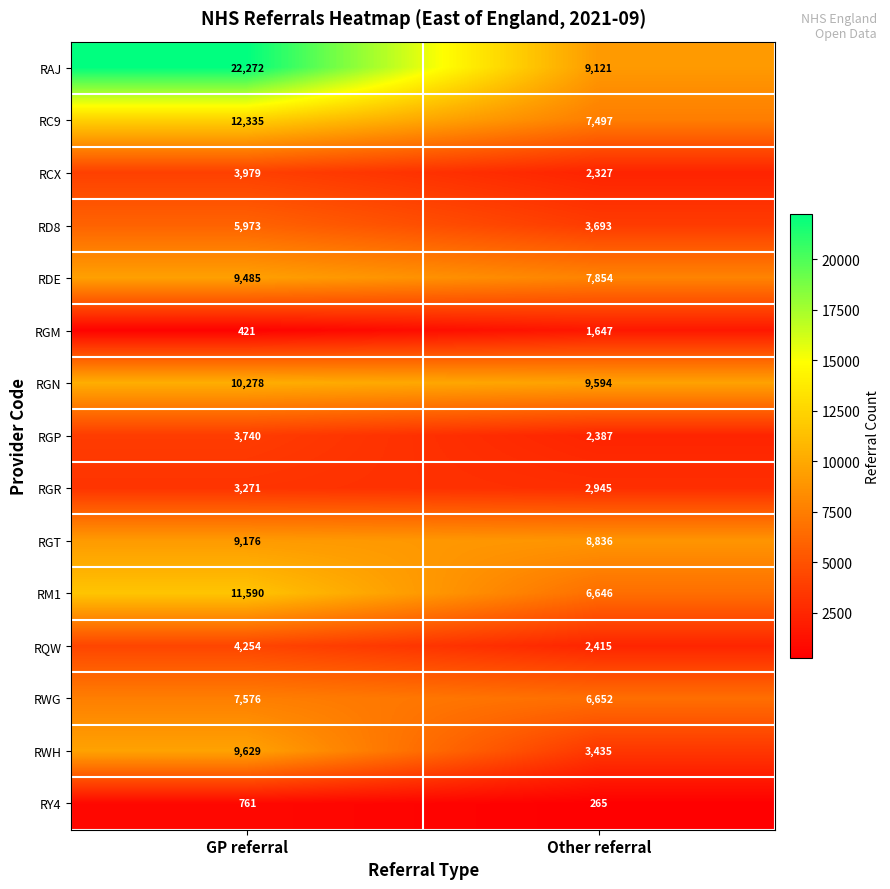

How many categories are shown in the chart?

2